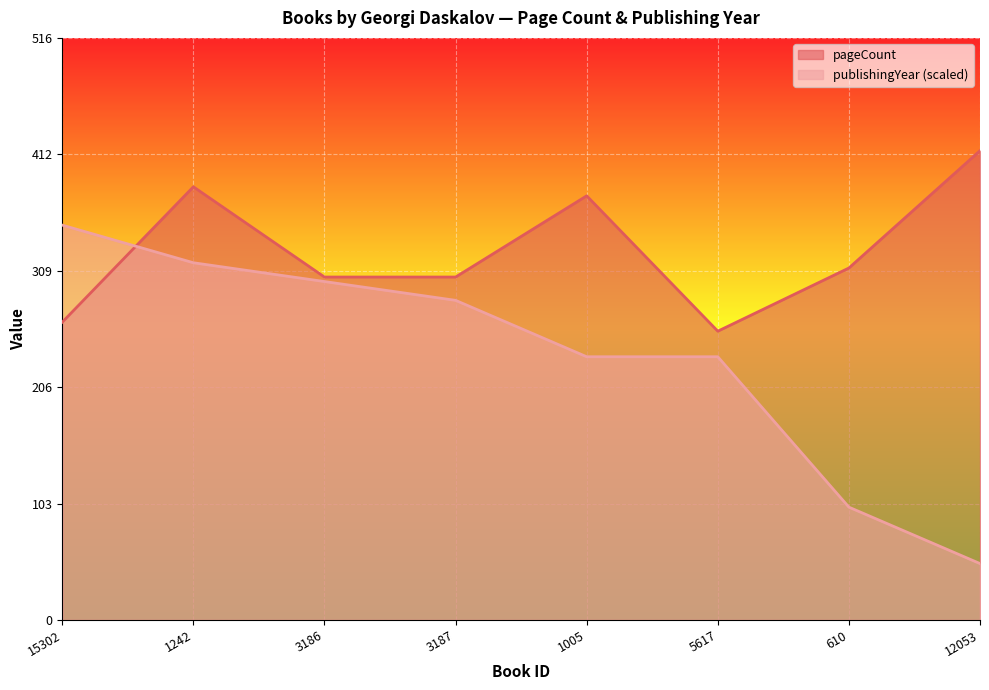

Which category has the highest value in the publishingYear series?

15302